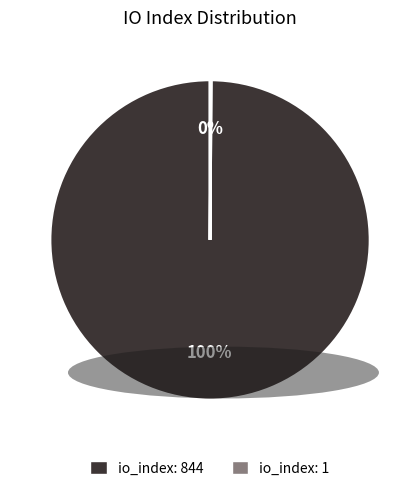

What percentage is the io_index: 844 slice, to the nearest percent?

100%